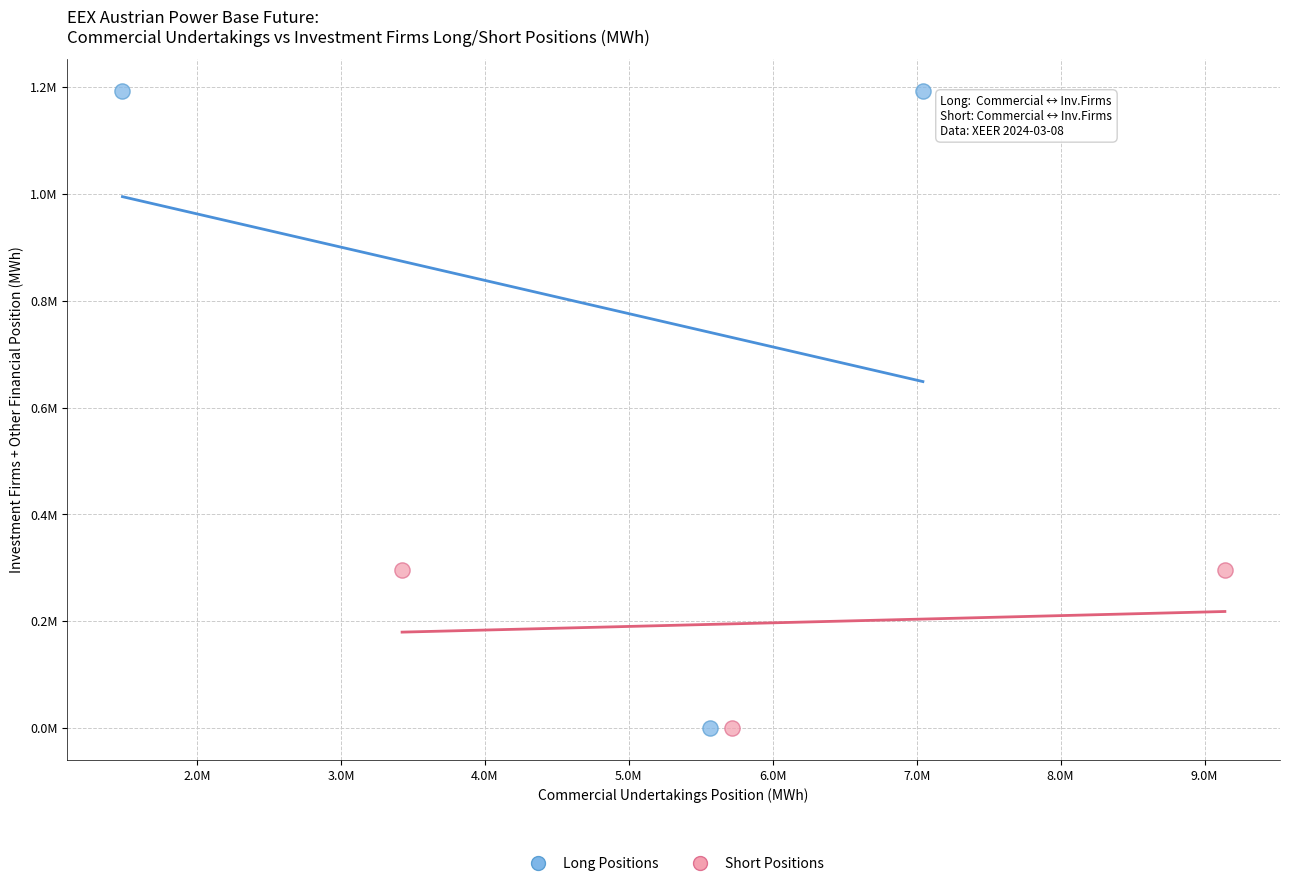

What are all the series names shown in the legend?

Long Positions, Short Positions